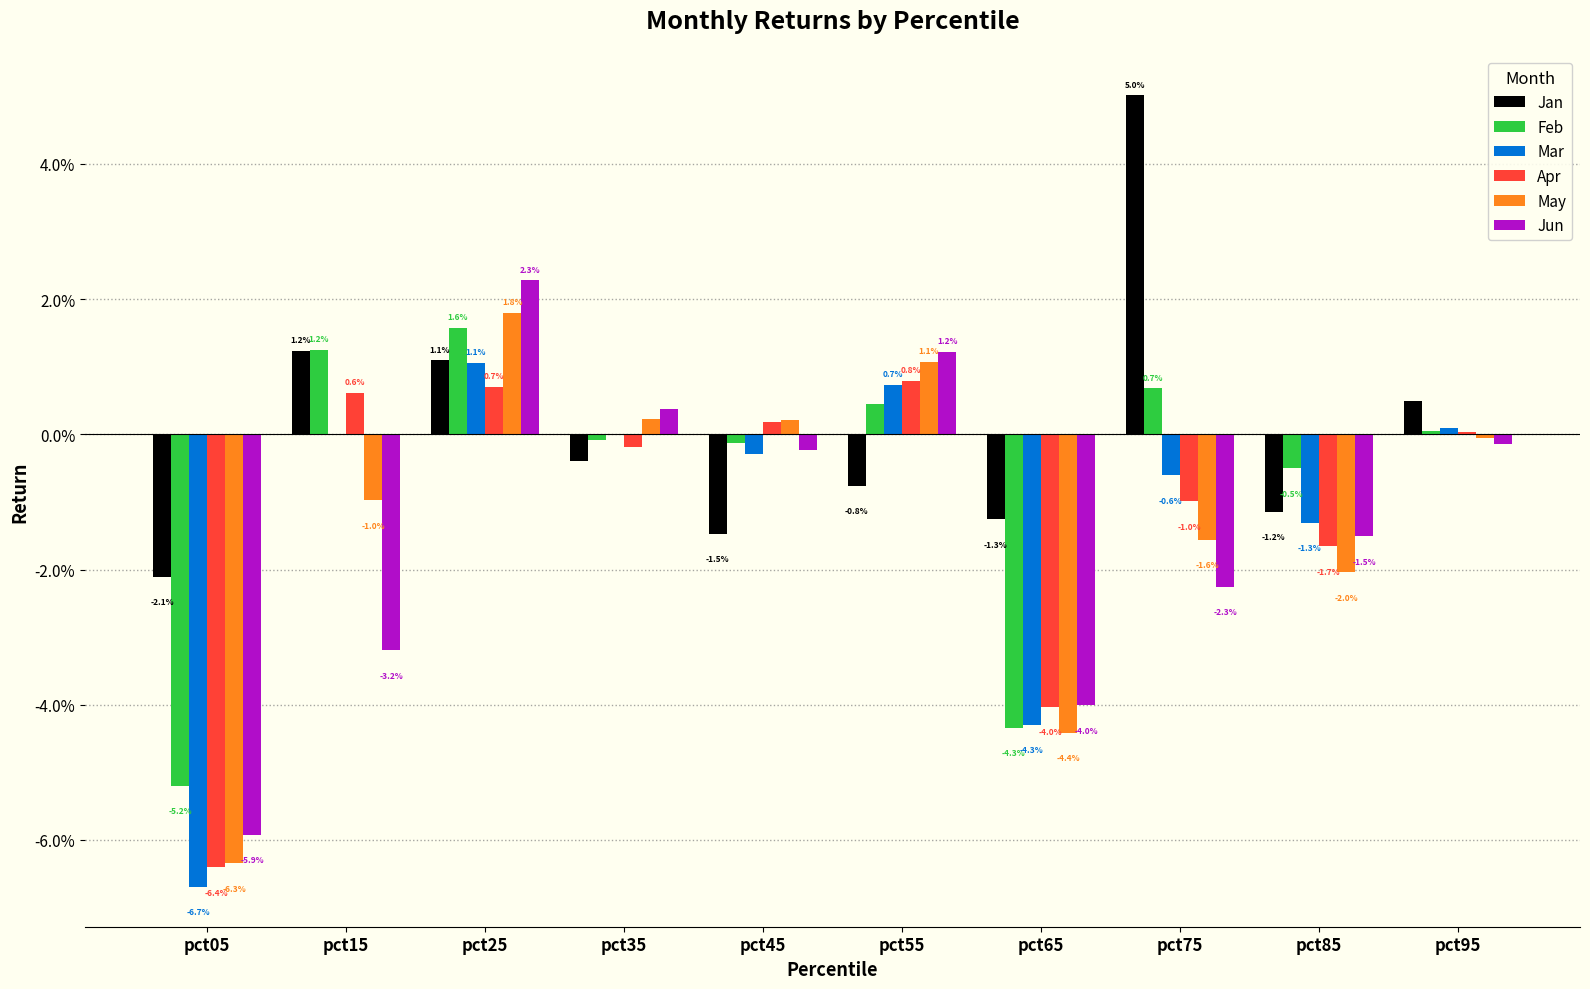

Which series changed the most between pct05 and pct55?

Mar